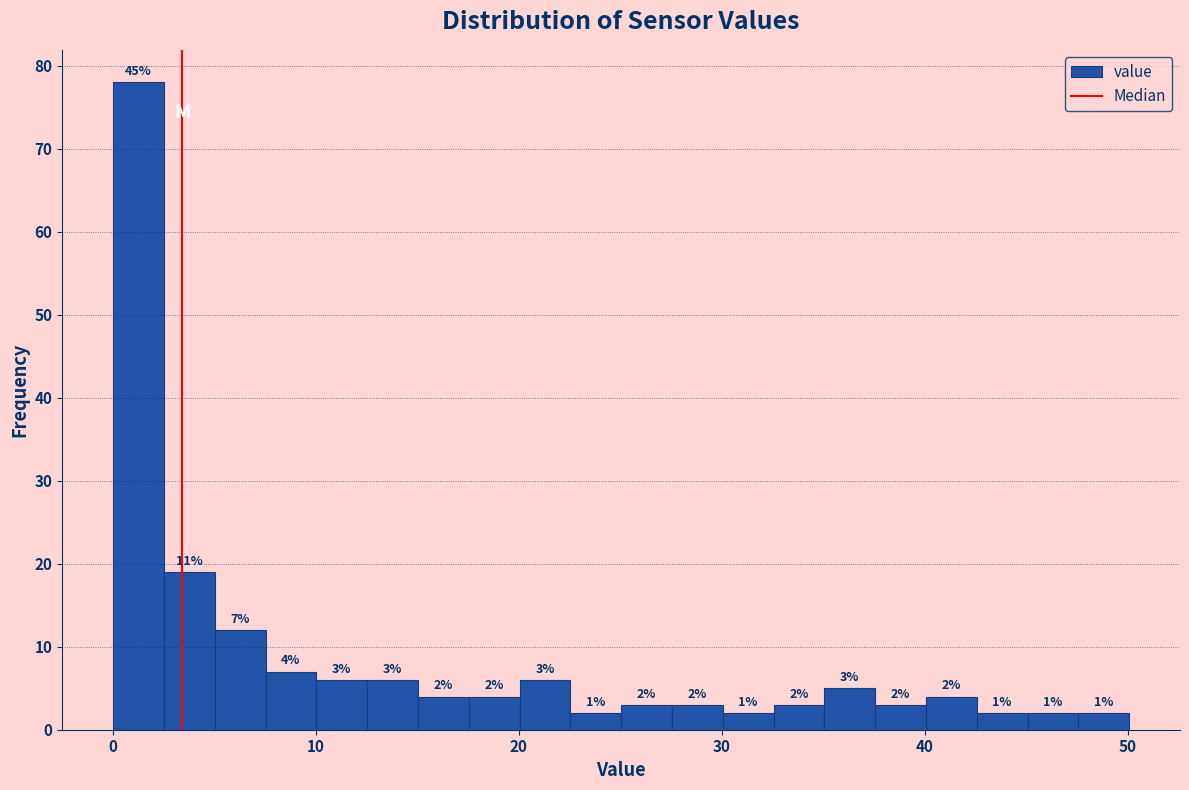

Around what value on the x-axis is the tallest bar? Give the approximate position of its centre, as read against the axis.

1